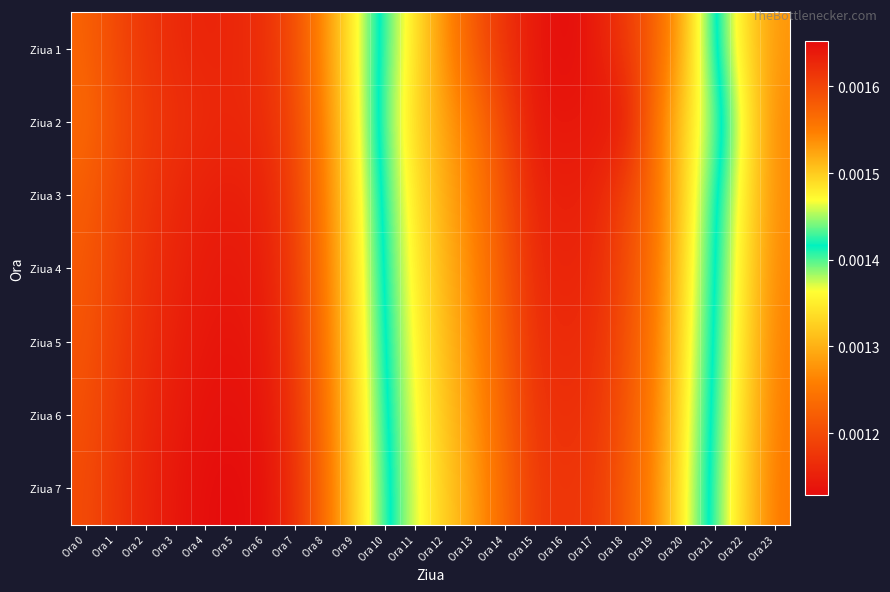

How many distinct data groups are displayed?

7